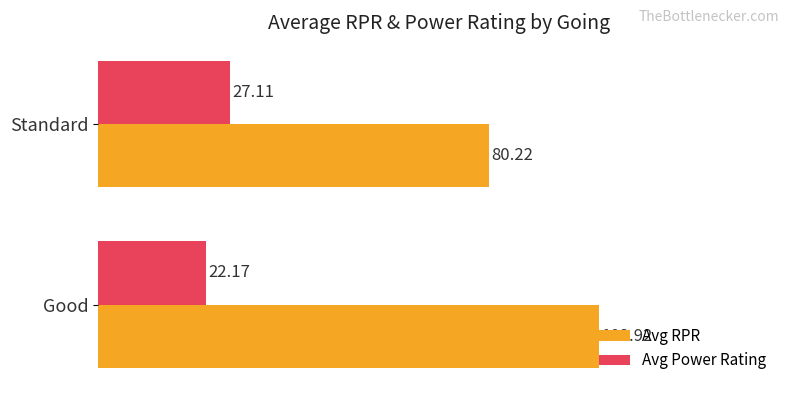

What is the maximum value for Avg RPR?

102.9